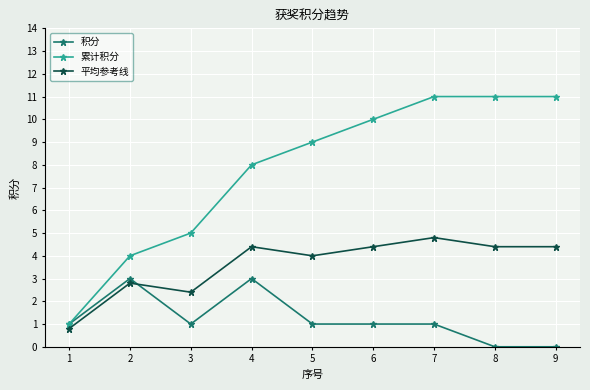

True or false: 平均参考线 and 积分 cross at least once.

True